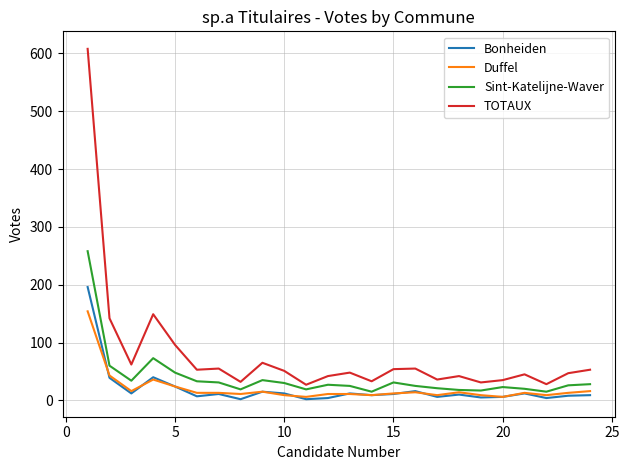

At how many categories does at least one series exceed 541?

1